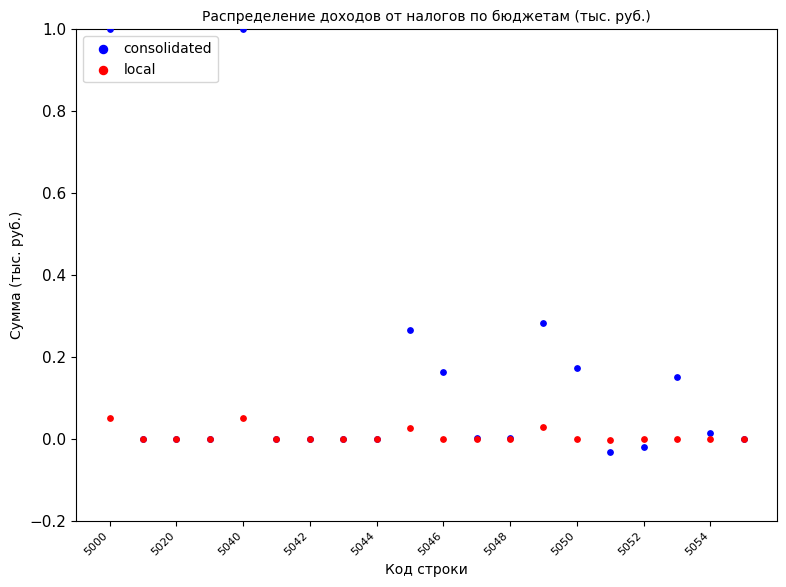

Which series reaches the maximum Y coordinate?

consolidated